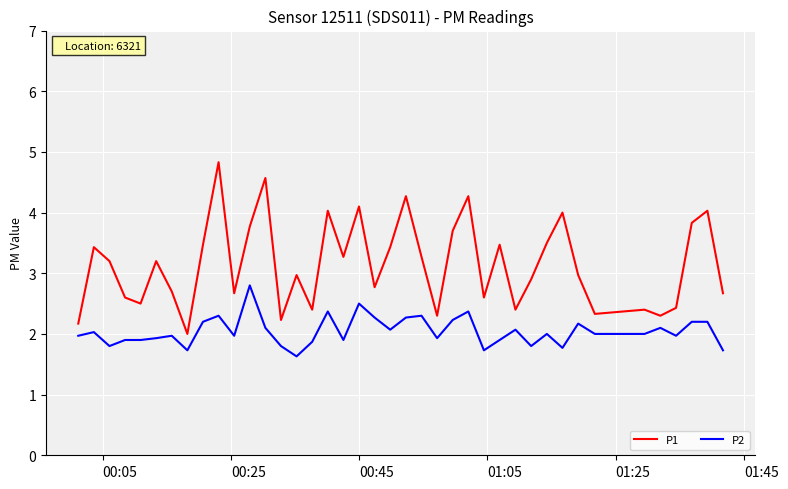

What is the difference between the maximum and minimum values in the P1 series?

2.8